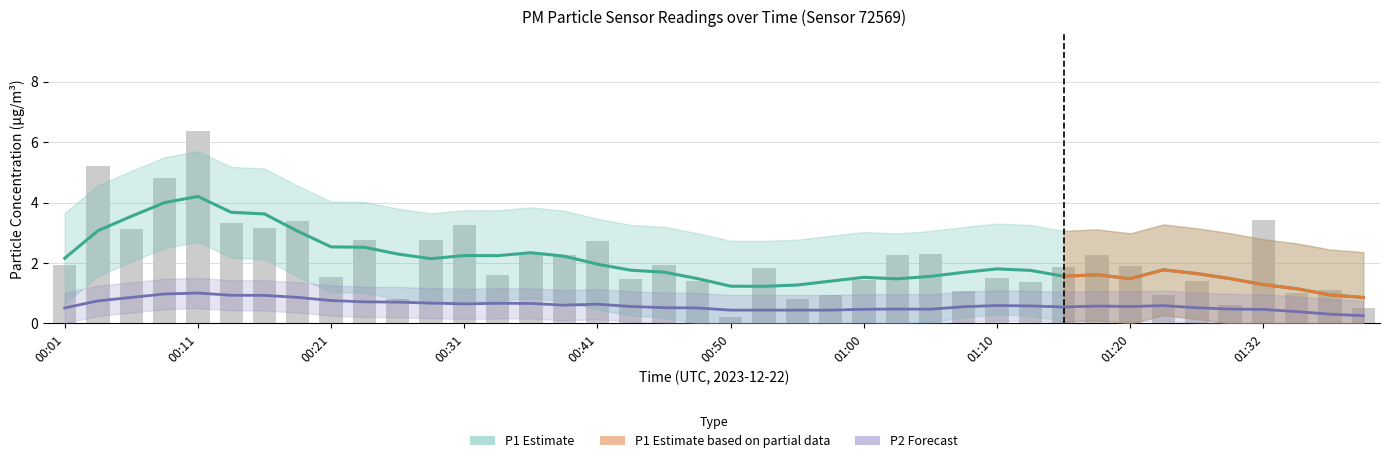

List the labels in order of value, largest first.

00:11, 00:04, 00:09, 01:32, 00:19, 00:14, 00:31, 00:16, 00:06, 00:23, 00:28, 00:41, 00:36, 01:05, 00:38, 01:03, 01:17, 00:01, 00:45, 01:20, 01:15, 00:53, 00:33, 00:21, 01:10, 00:43, 01:00, 01:27, 00:48, 01:12, 01:37, 01:07, 01:34, 00:58, 01:22, 00:26, 00:55, 01:29, 01:39, 00:50